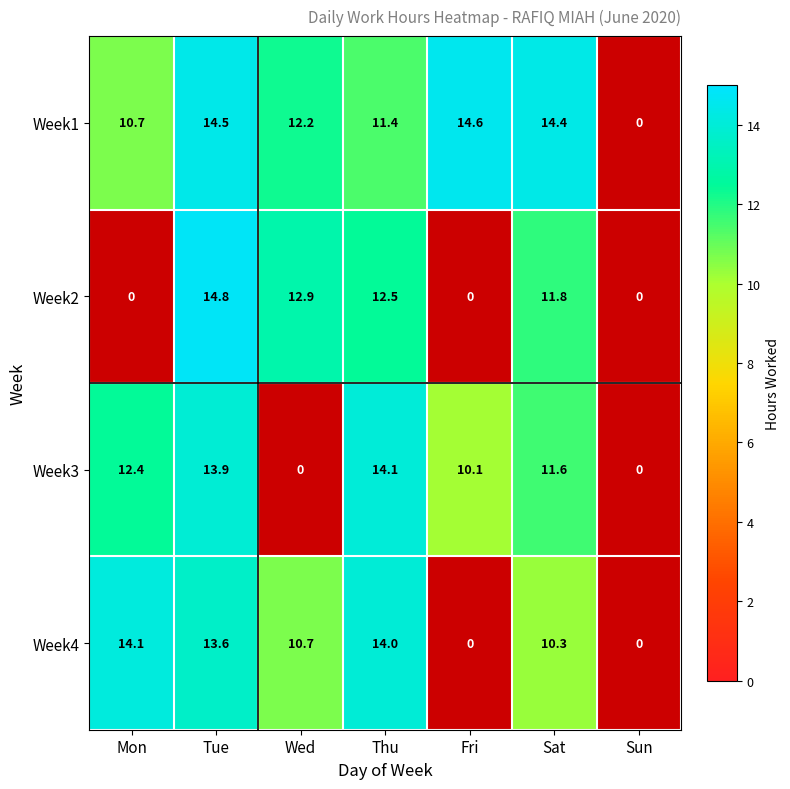

Which series has the largest total across all categories?

Week1